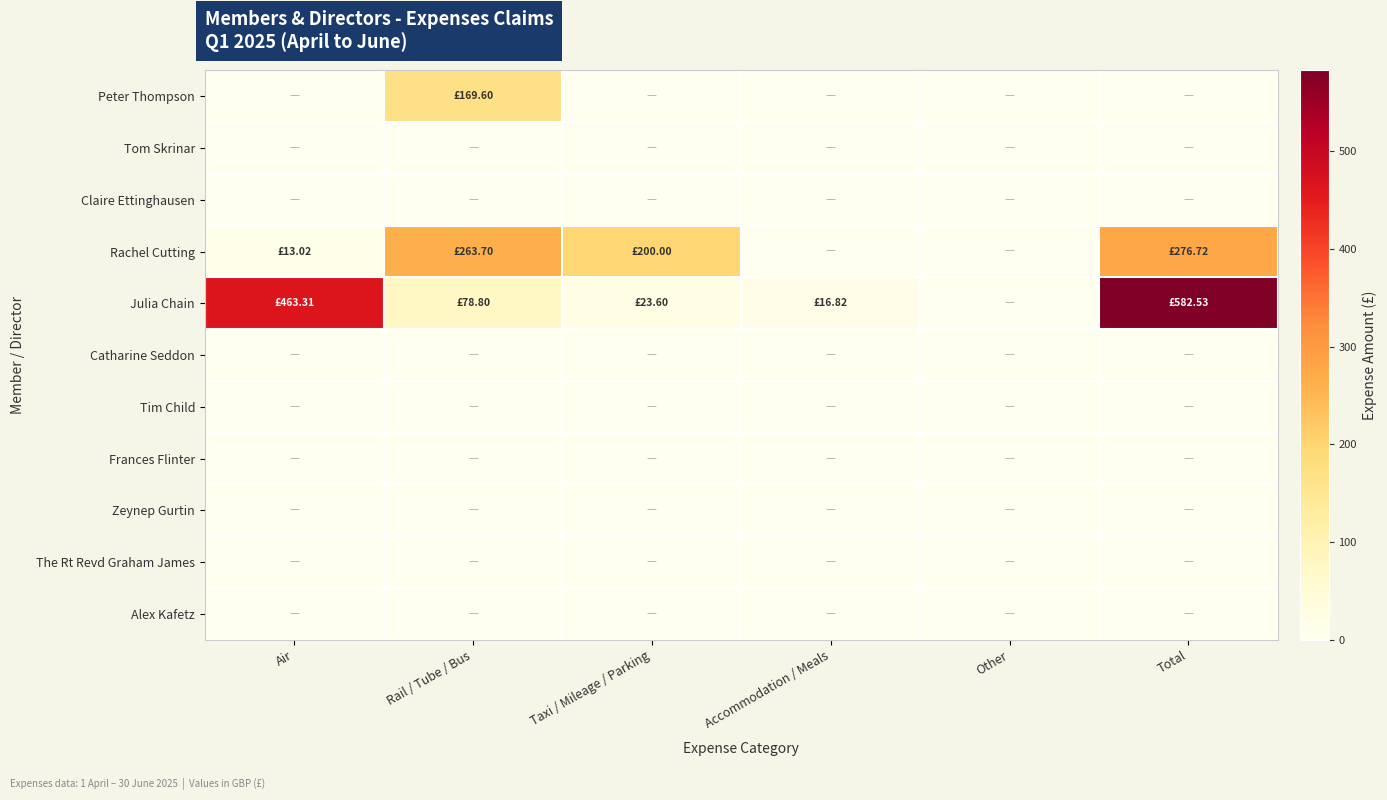

Reading left to right, list all the values displayed in this chart.

Peter Thompson: Air=0.0	Rail / Tube / Bus=169.6	Taxi / Mileage / Parking=0.0	Accommodation / Meals=0.0	Other=0.0	Total=0.0
Tom Skrinar: Air=0.0	Rail / Tube / Bus=0.0	Taxi / Mileage / Parking=0.0	Accommodation / Meals=0.0	Other=0.0	Total=0.0
Claire Ettinghausen: Air=0.0	Rail / Tube / Bus=0.0	Taxi / Mileage / Parking=0.0	Accommodation / Meals=0.0	Other=0.0	Total=0.0
Rachel Cutting: Air=13.0	Rail / Tube / Bus=263.7	Taxi / Mileage / Parking=200.0	Accommodation / Meals=0.0	Other=0.0	Total=276.7
Julia Chain: Air=463.3	Rail / Tube / Bus=78.8	Taxi / Mileage / Parking=23.6	Accommodation / Meals=16.8	Other=0.0	Total=582.5
Catharine Seddon: Air=0.0	Rail / Tube / Bus=0.0	Taxi / Mileage / Parking=0.0	Accommodation / Meals=0.0	Other=0.0	Total=0.0
Tim Child: Air=0.0	Rail / Tube / Bus=0.0	Taxi / Mileage / Parking=0.0	Accommodation / Meals=0.0	Other=0.0	Total=0.0
Frances Flinter: Air=0.0	Rail / Tube / Bus=0.0	Taxi / Mileage / Parking=0.0	Accommodation / Meals=0.0	Other=0.0	Total=0.0
Zeynep Gurtin: Air=0.0	Rail / Tube / Bus=0.0	Taxi / Mileage / Parking=0.0	Accommodation / Meals=0.0	Other=0.0	Total=0.0
The Rt Revd Graham James: Air=0.0	Rail / Tube / Bus=0.0	Taxi / Mileage / Parking=0.0	Accommodation / Meals=0.0	Other=0.0	Total=0.0
Alex Kafetz: Air=0.0	Rail / Tube / Bus=0.0	Taxi / Mileage / Parking=0.0	Accommodation / Meals=0.0	Other=0.0	Total=0.0